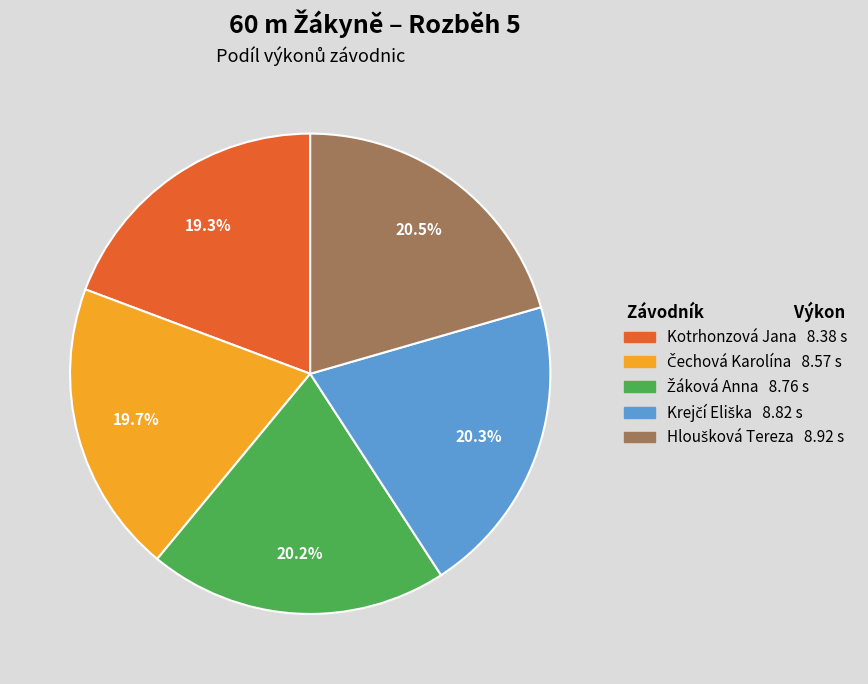

To the nearest percent, what is the difference between the largest and smallest slice percentages?

1%